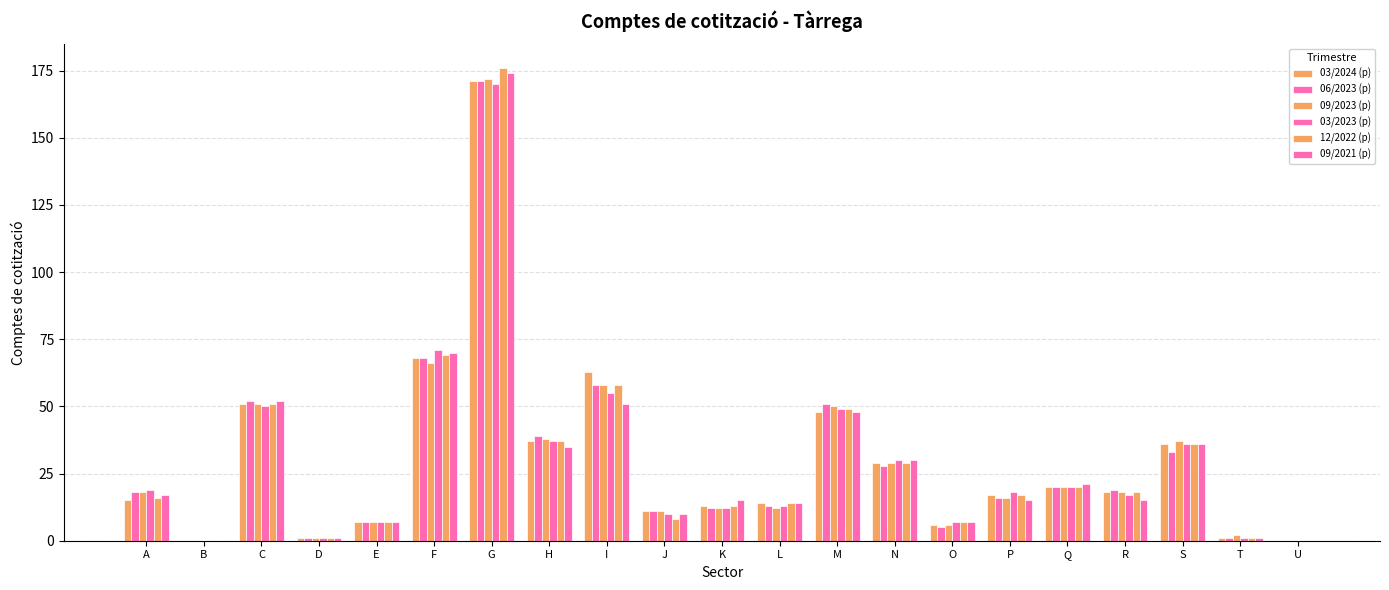

The value of 06/2023 (p) at F is 68. True or false?

True